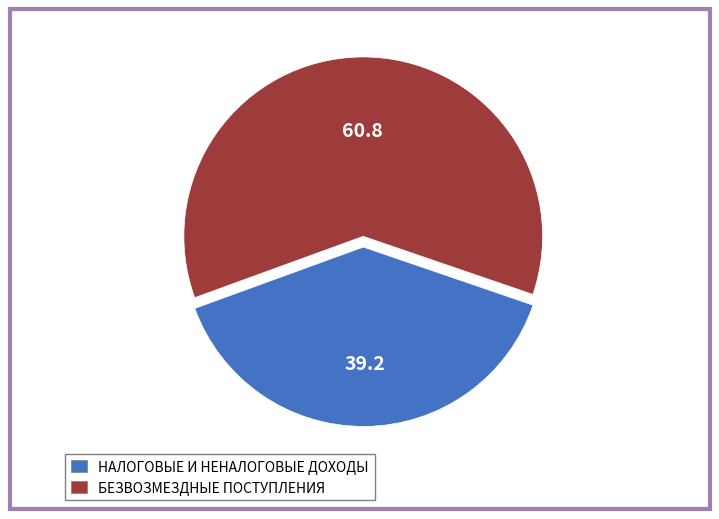

What is the ratio of the value at НАЛОГОВЫЕ И НЕНАЛОГОВЫЕ ДОХОДЫ to the value at БЕЗВОЗМЕЗДНЫЕ ПОСТУПЛЕНИЯ?

0.6